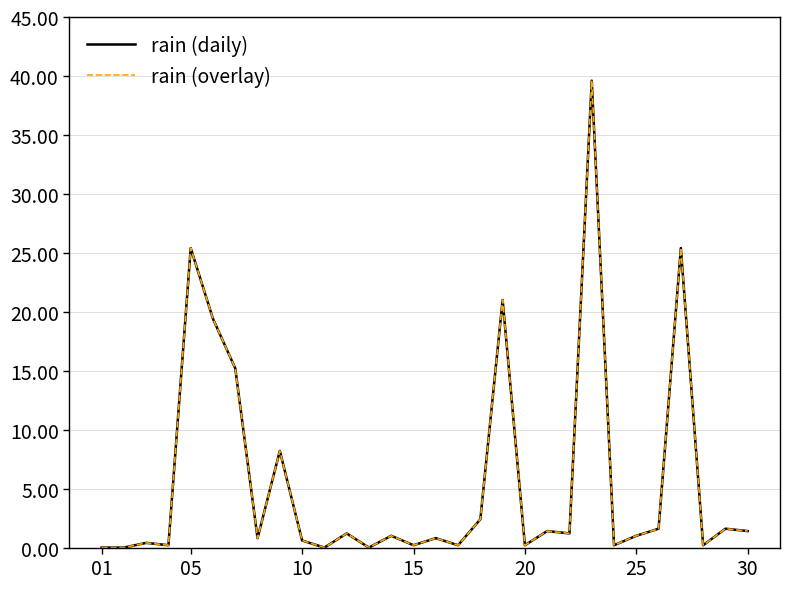

Is this an area chart (filled region under the line)?

No